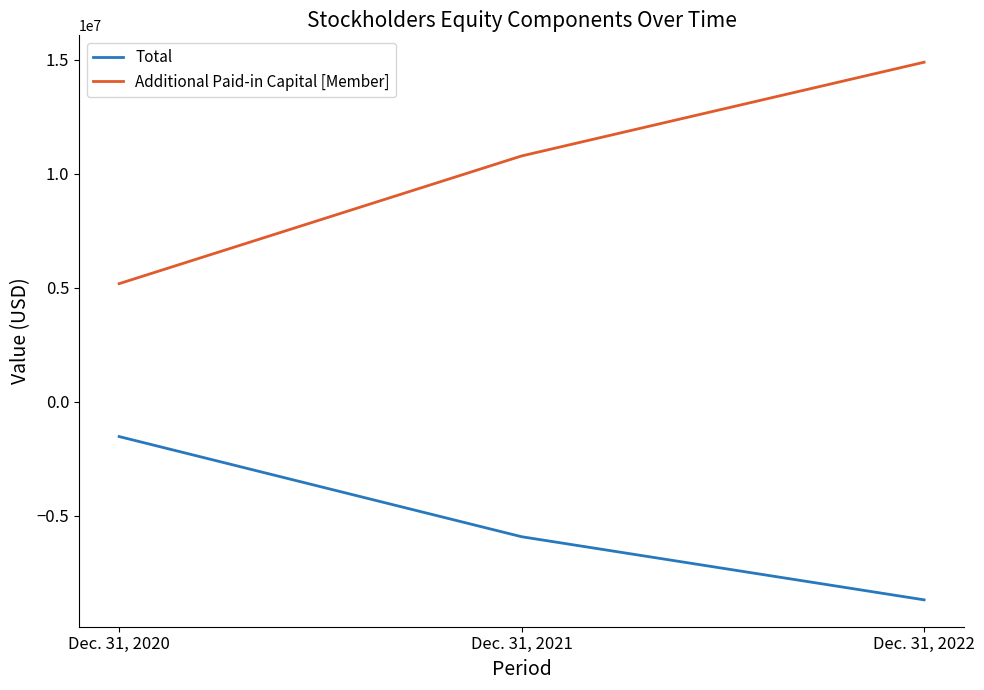

At which category is the sum across all series the highest?

Dec. 31, 2022